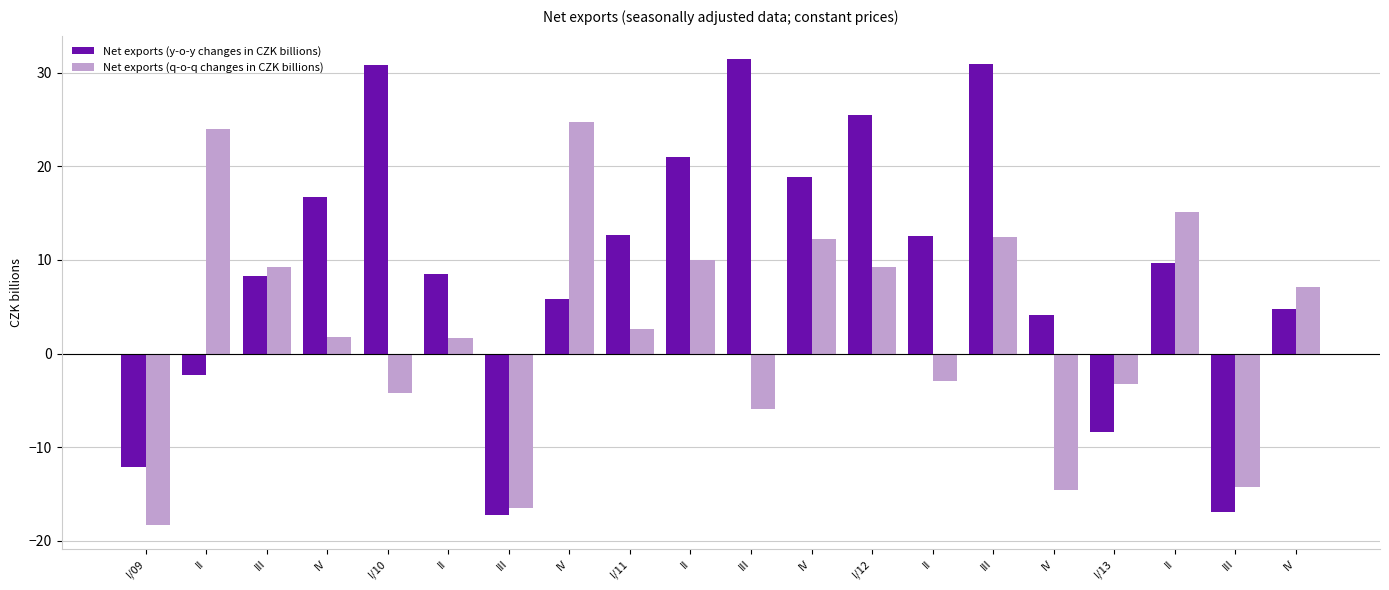

At which label does Net exports (q-o-q changes in CZK billions) first exceed 2?

II